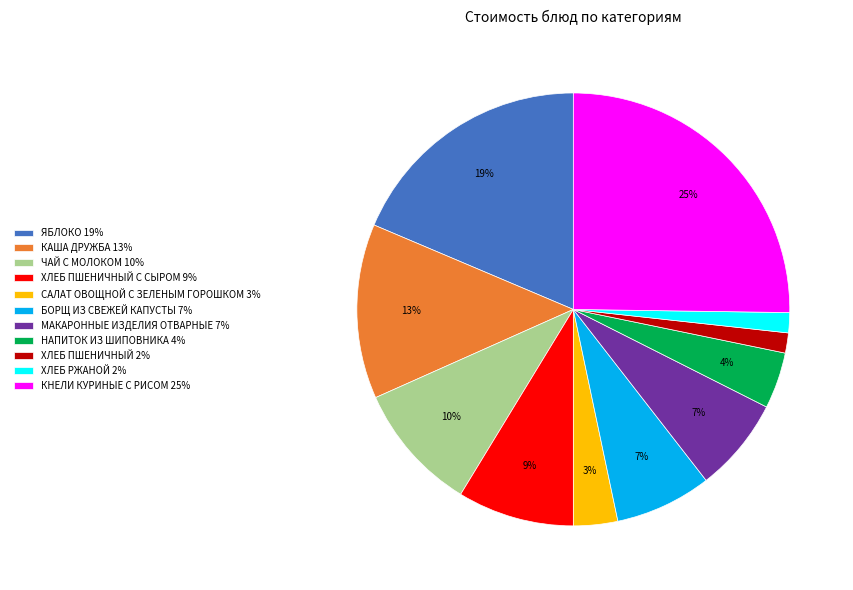

Between ЧАЙ С МОЛОКОМ 10% and НАПИТОК ИЗ ШИПОВНИКА 4%, which is larger?

ЧАЙ С МОЛОКОМ 10%